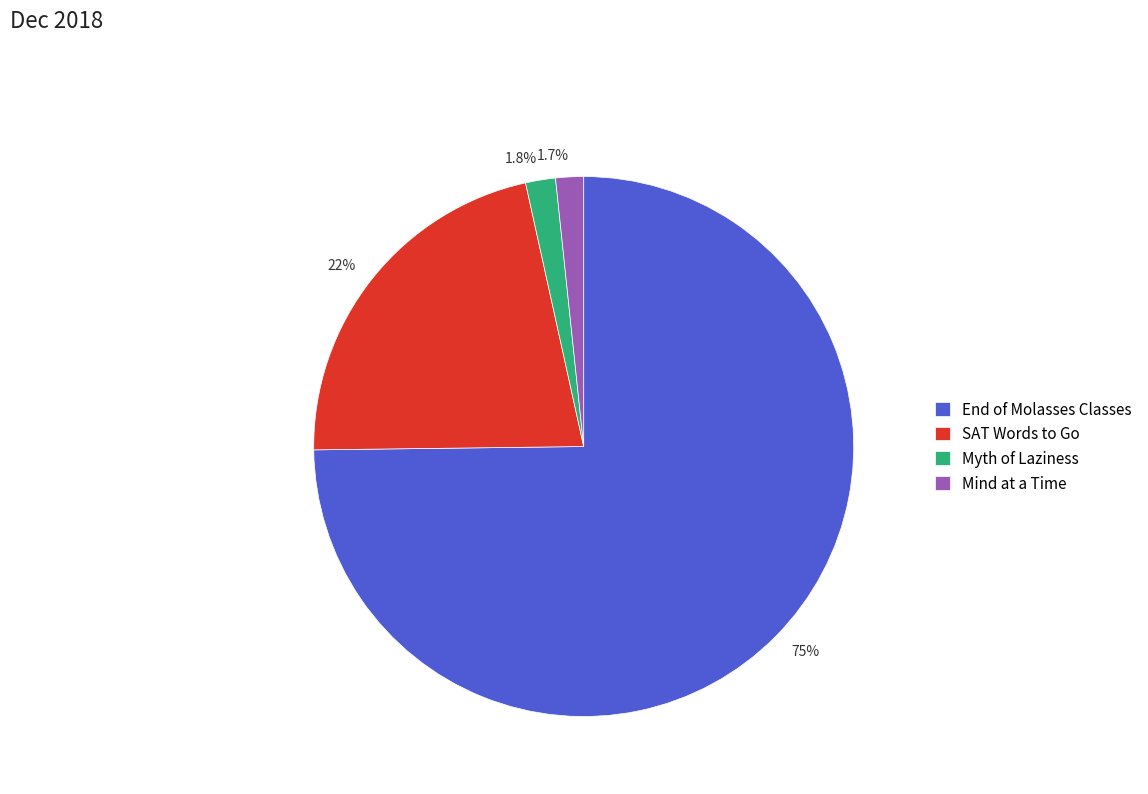

To the nearest percent, what is the combined percentage of Mind at a Time and End of Molasses Classes?

76%